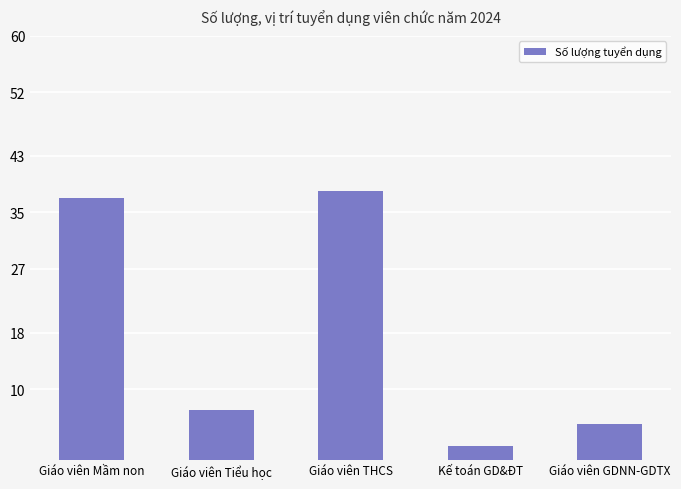

What is the greatest value displayed?

38